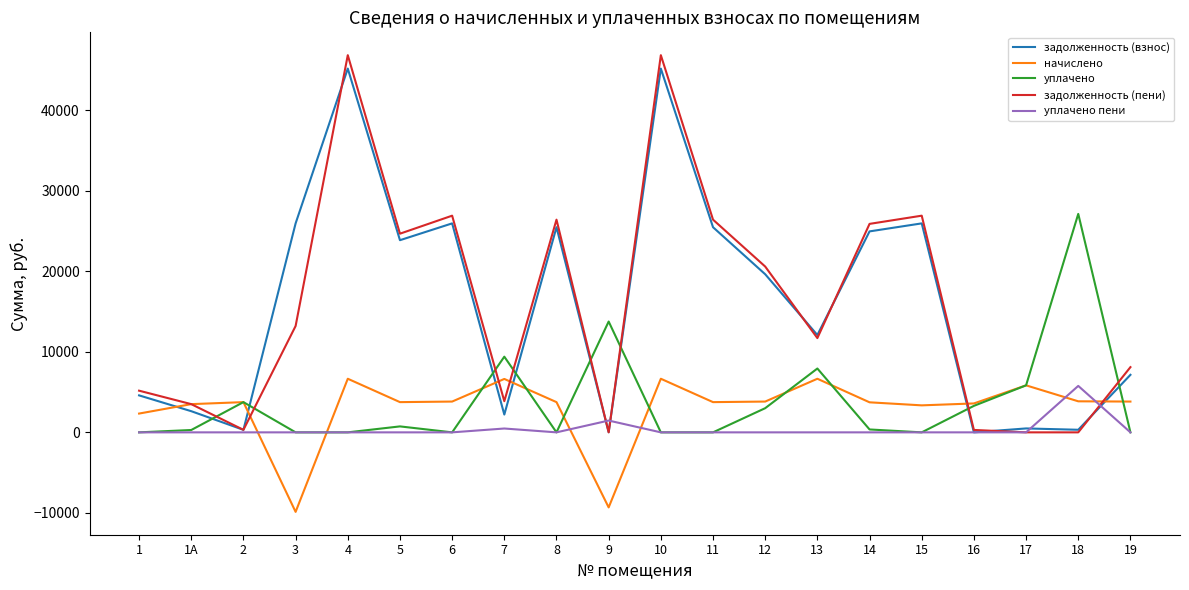

What is the spread (max minus min) of values at 6?

26895.1